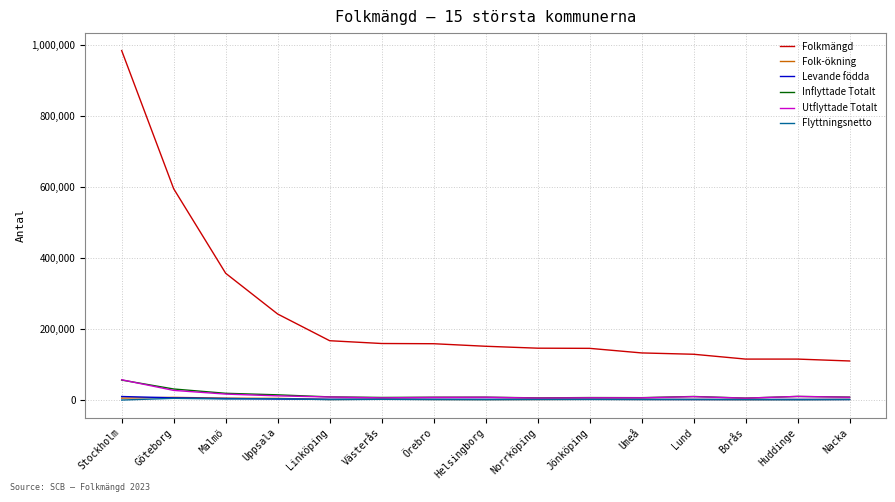

How many lines are shown in the chart?

6